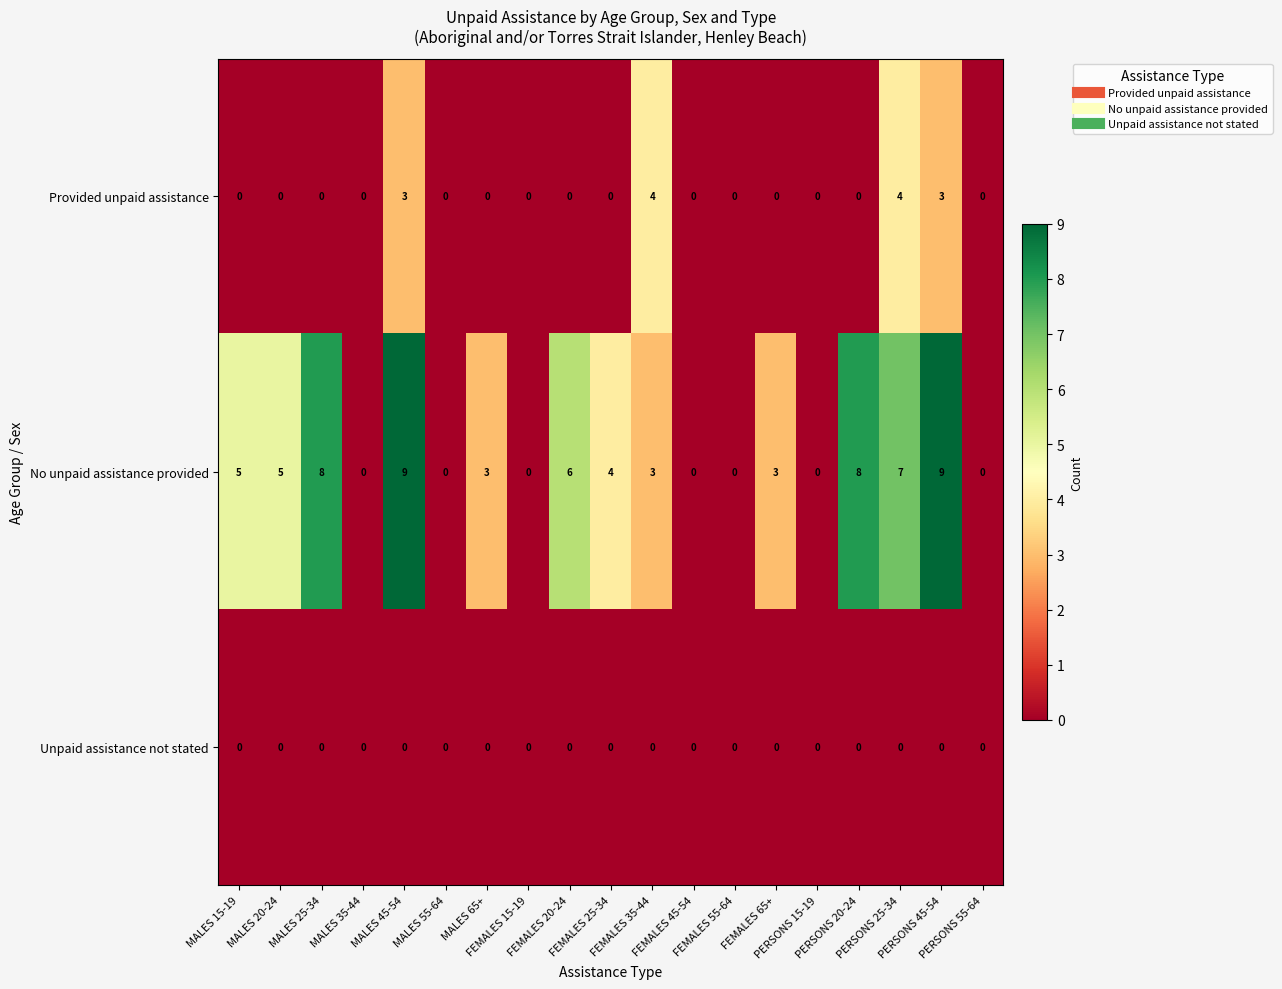

What is the maximum value shown in the chart?

9